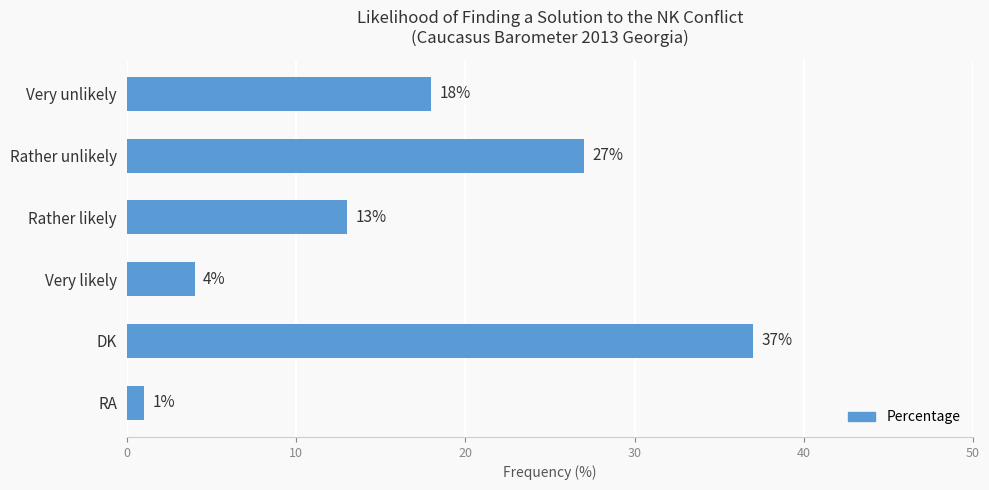

Reading top to bottom, transcribe all the data shown in this chart.

18	27	13	4	37	1